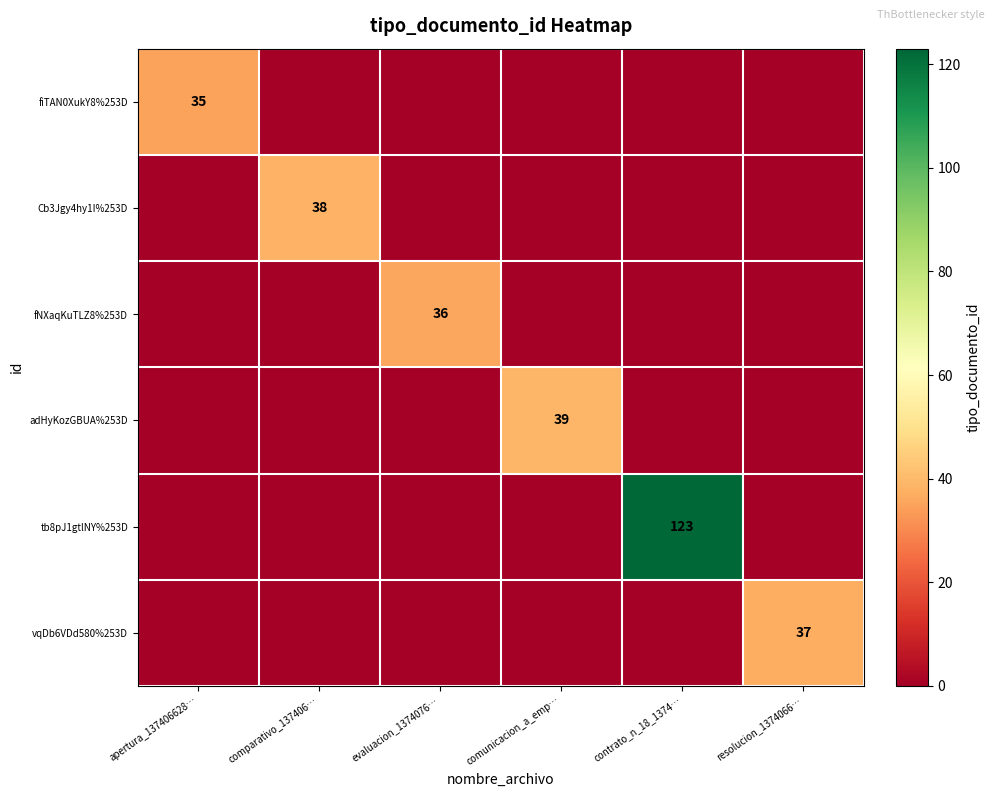

Between evaluacion_1374076… and resolucion_1374066…, which is larger?

evaluacion_1374076…